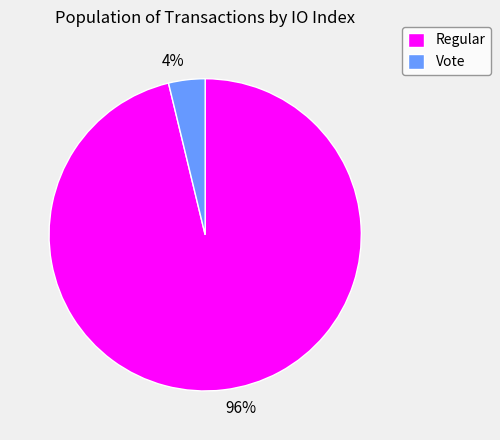

To the nearest percent, what is the difference between the largest and smallest slice percentages?

92%